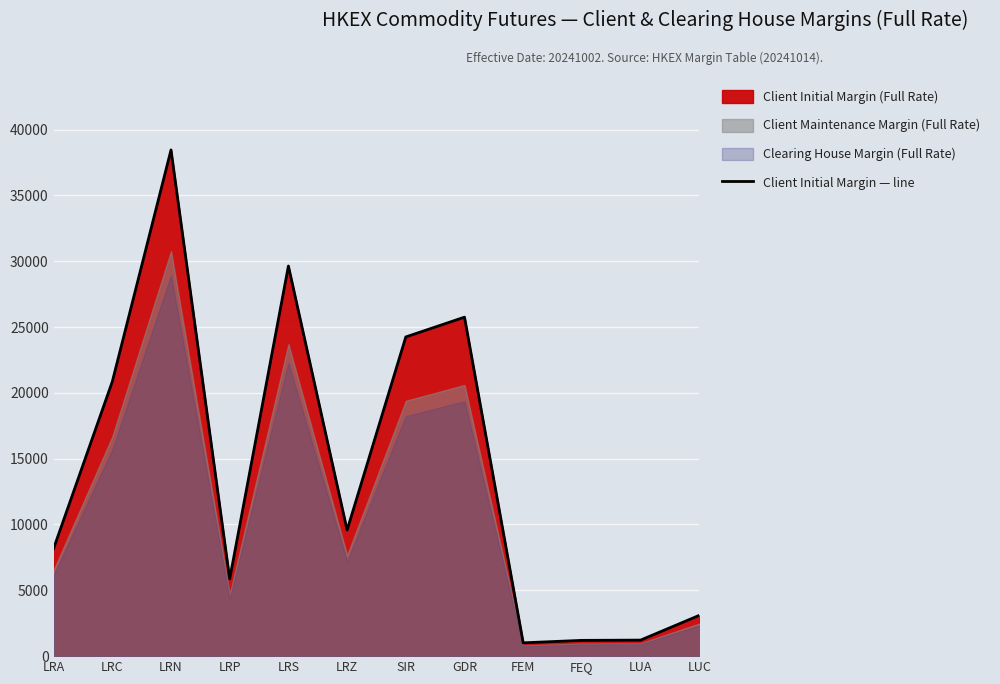

True or false: the data has more than 2 interior local peaks.

True